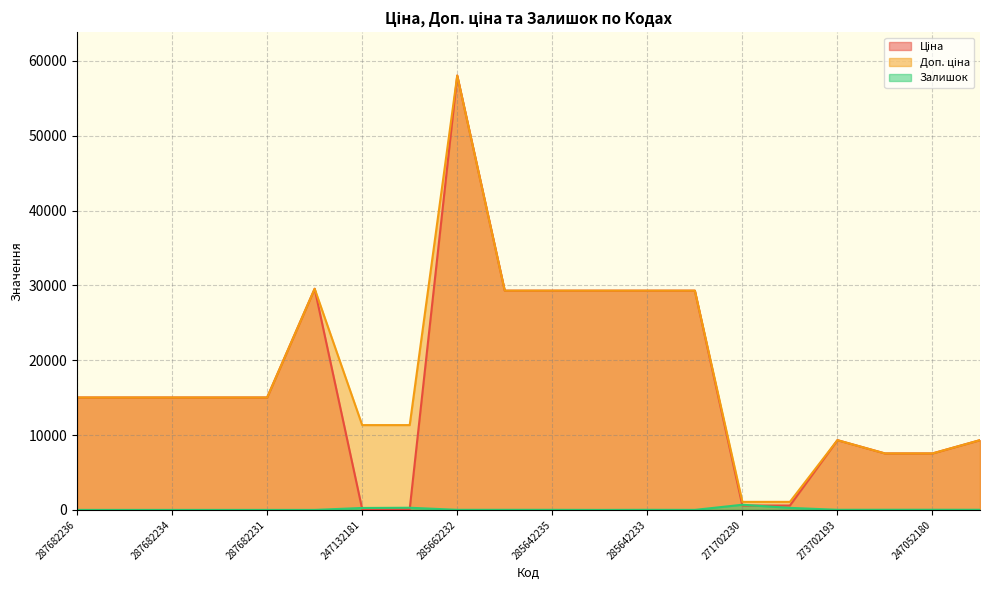

Count the number of categories in the chart.

20